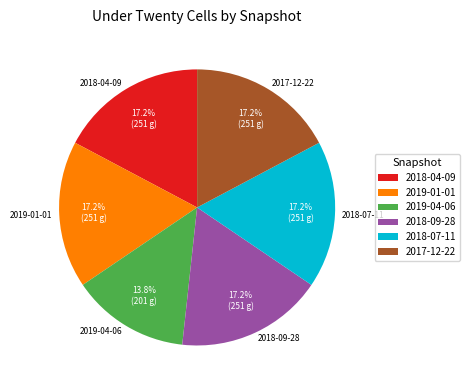

To the nearest percent, what is the combined percentage of 2019-04-06 and 2019-01-01?

31%